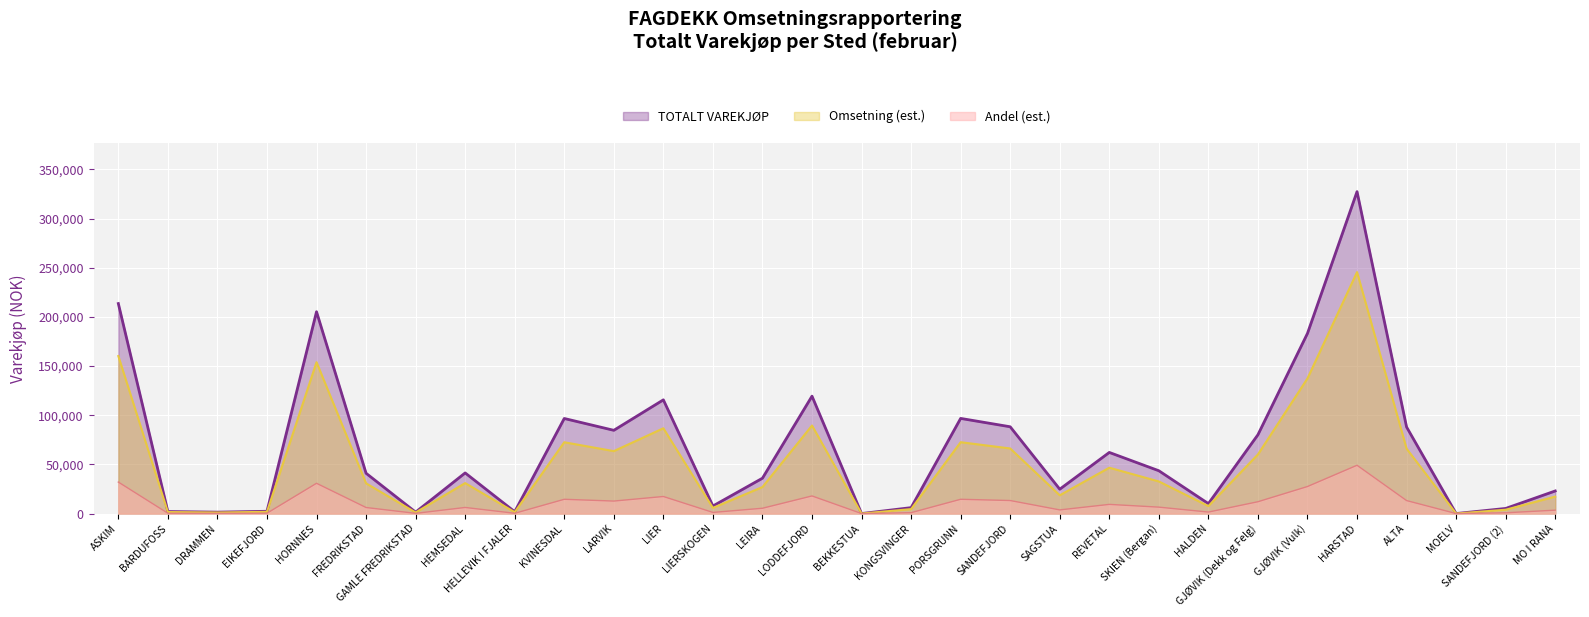

What is the average value?

66974